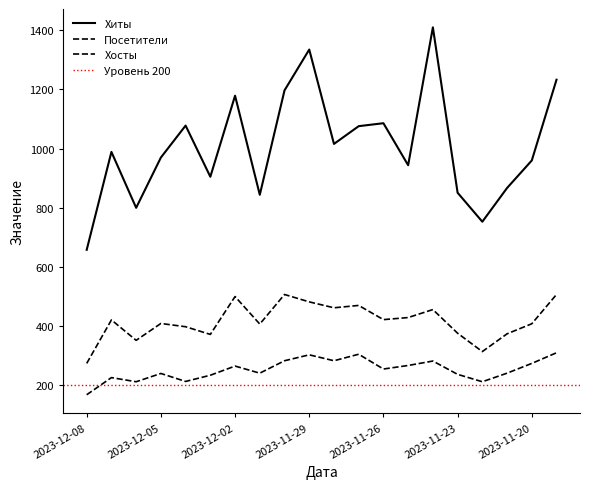

In Хосты, how many points are higher than both neighbors (excluding endpoints)?

6